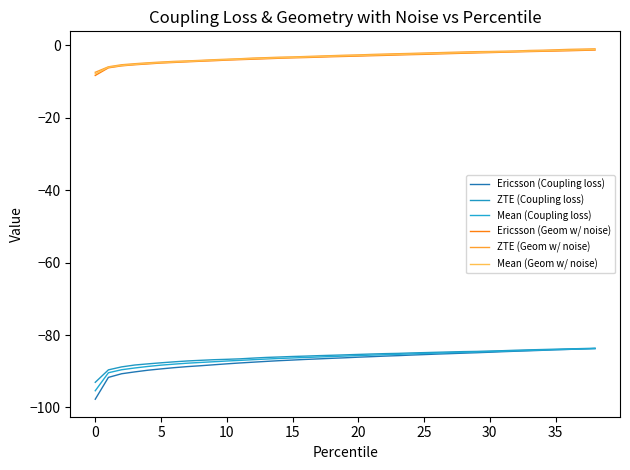

How many lines are shown in the chart?

6